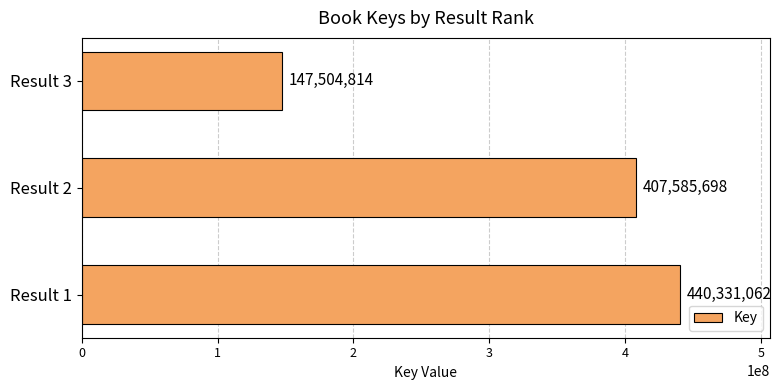

How many values are between 147504814 and 440331062?

3